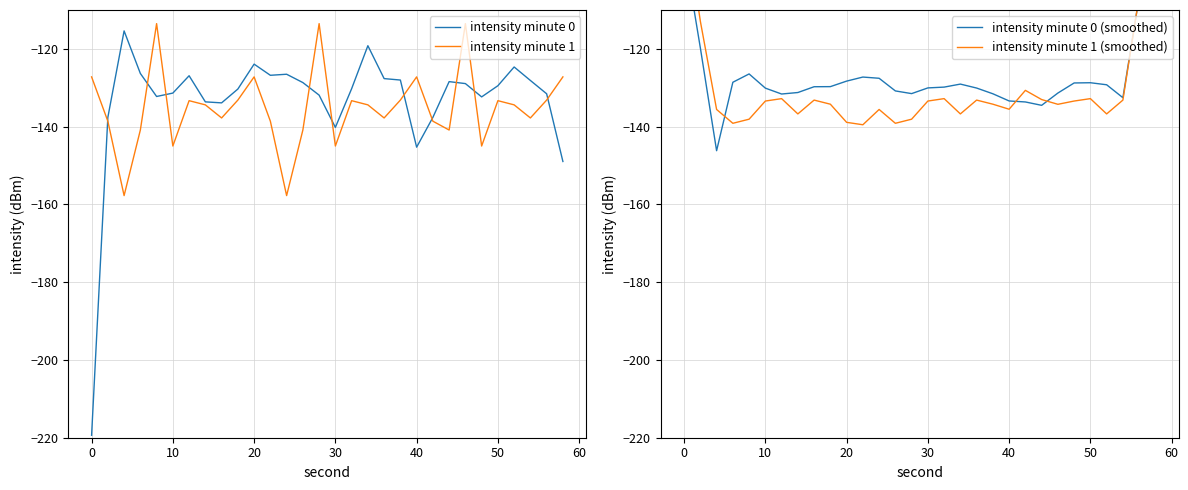

How many categories are shown in the chart?

30